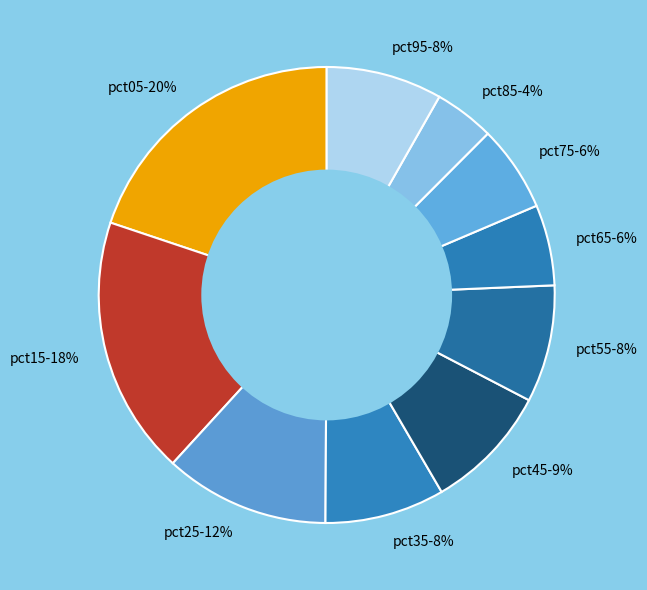

To the nearest percent, what portion does pct75 represent?

6%